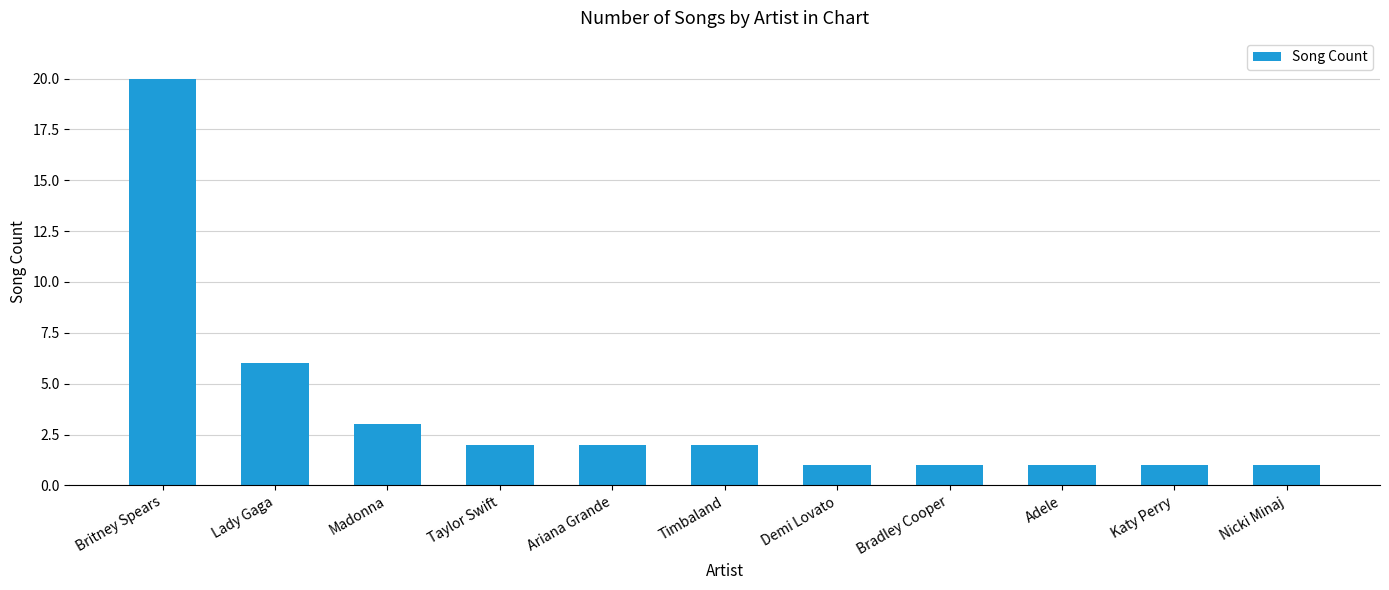

What position from the right is Demi Lovato?

5